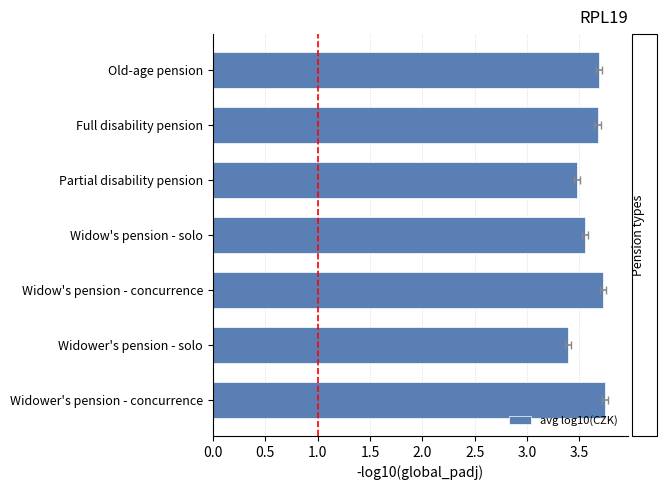

Reading left to right, what are all the values shown in this chart?

3.7	3.7	3.5	3.6	3.7	3.4	3.7